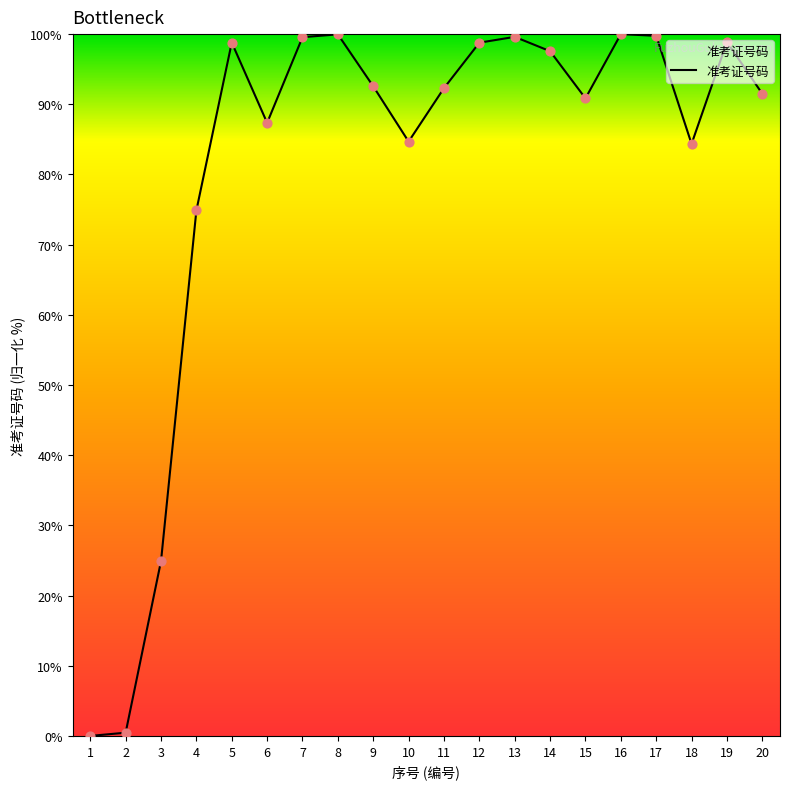

What is the change in value from 8 to 9?

-7.4